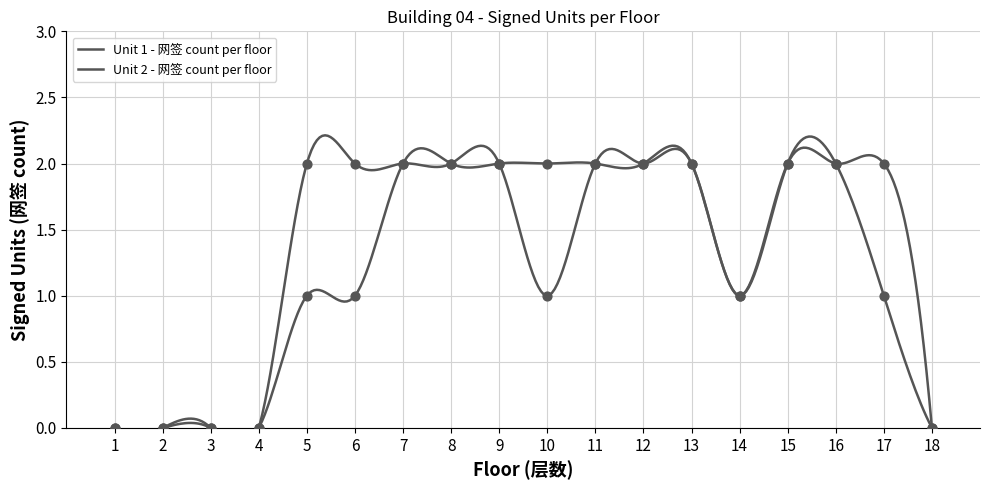

What is the total value across all series at 11?

4